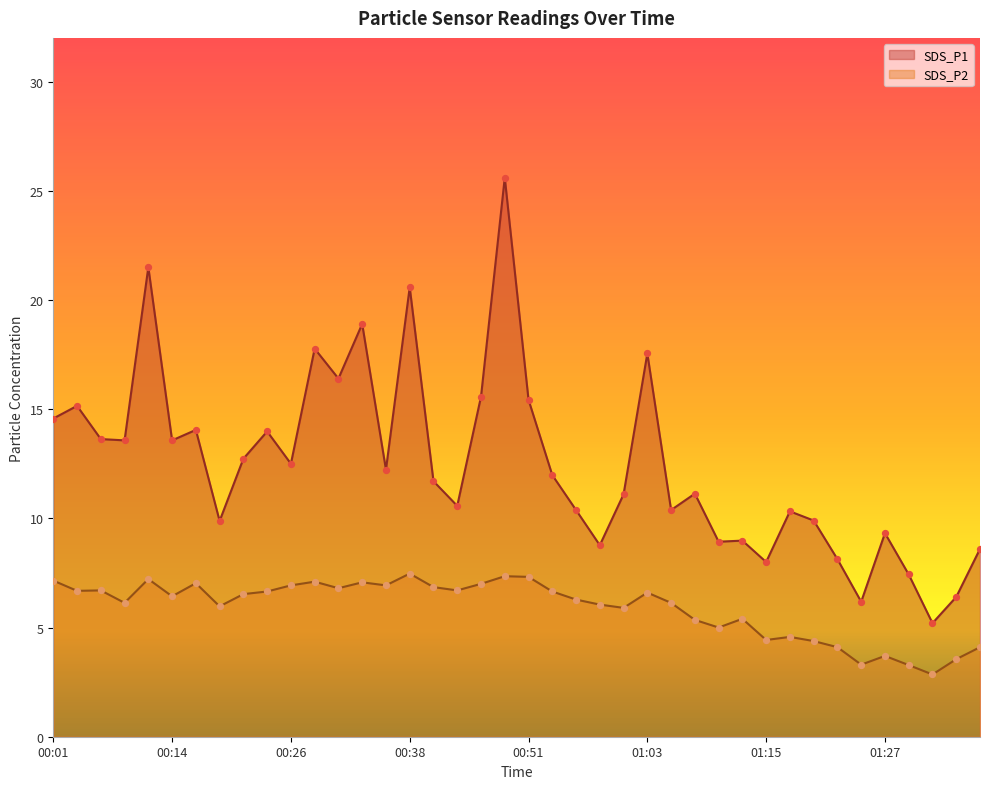

Which series reaches the maximum Y coordinate?

SDS_P1